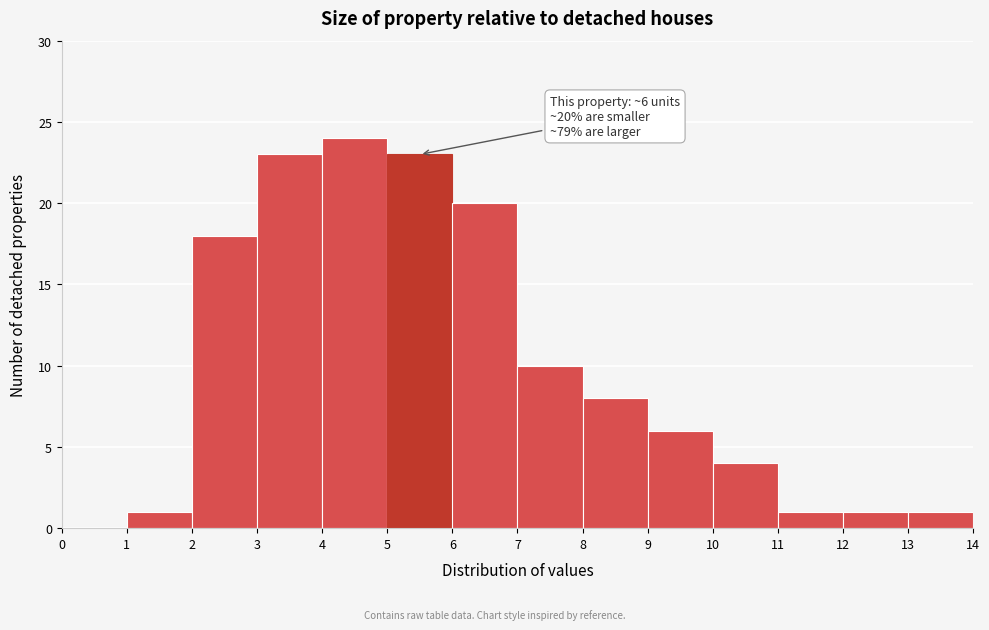

Which range on the x-axis has the tallest bar?

4 to 5